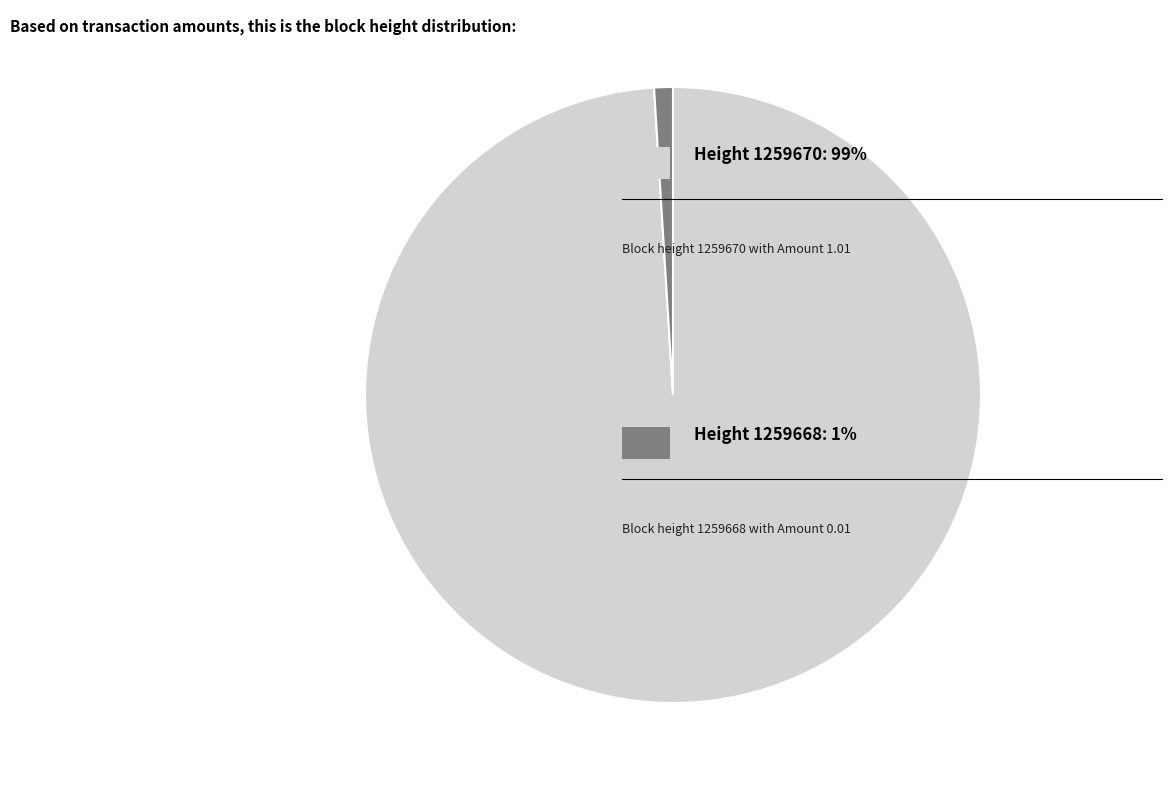

How many slices are in this pie chart?

2